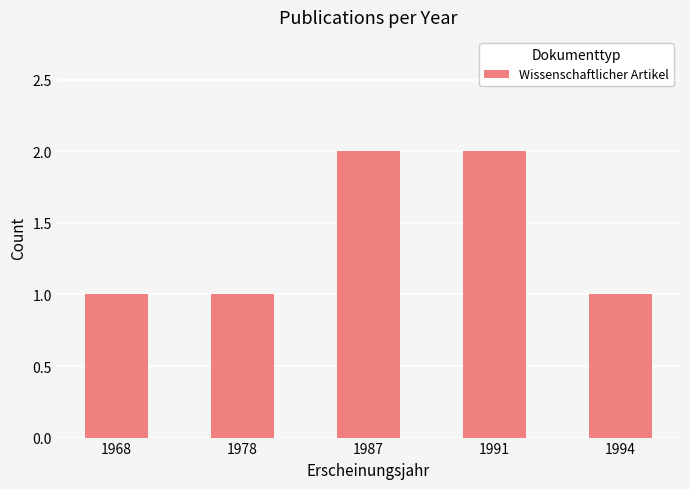

What is the approximate value at 1987?

2